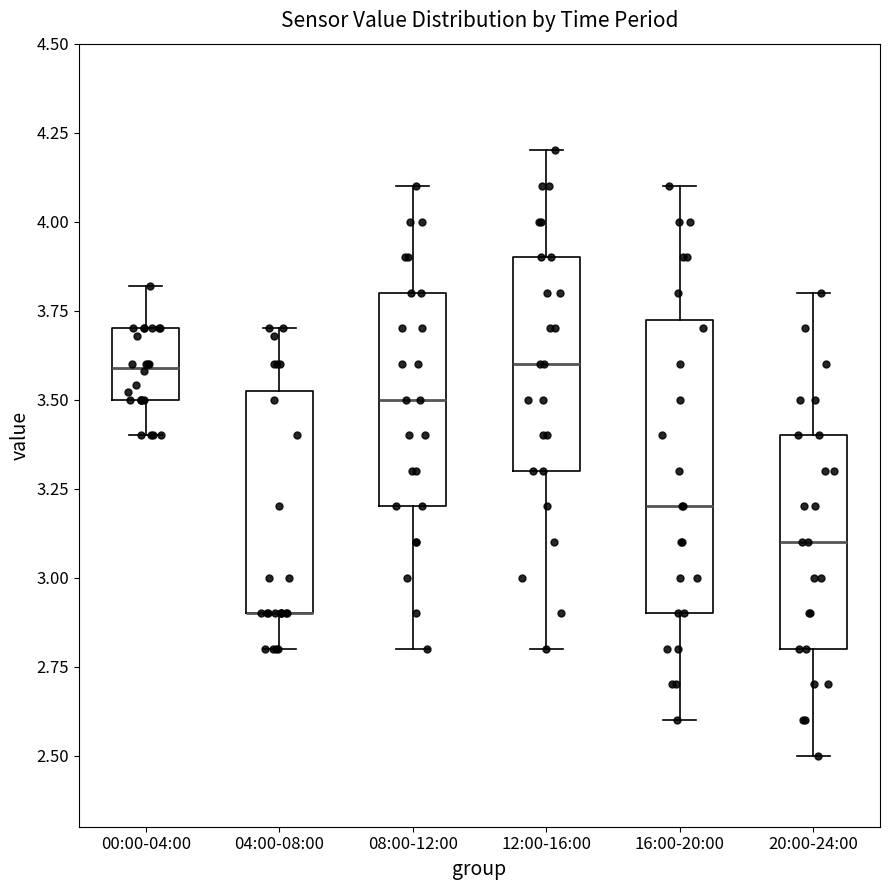

Which box is the tallest, from its lower edge to its upper edge?

16:00-20:00